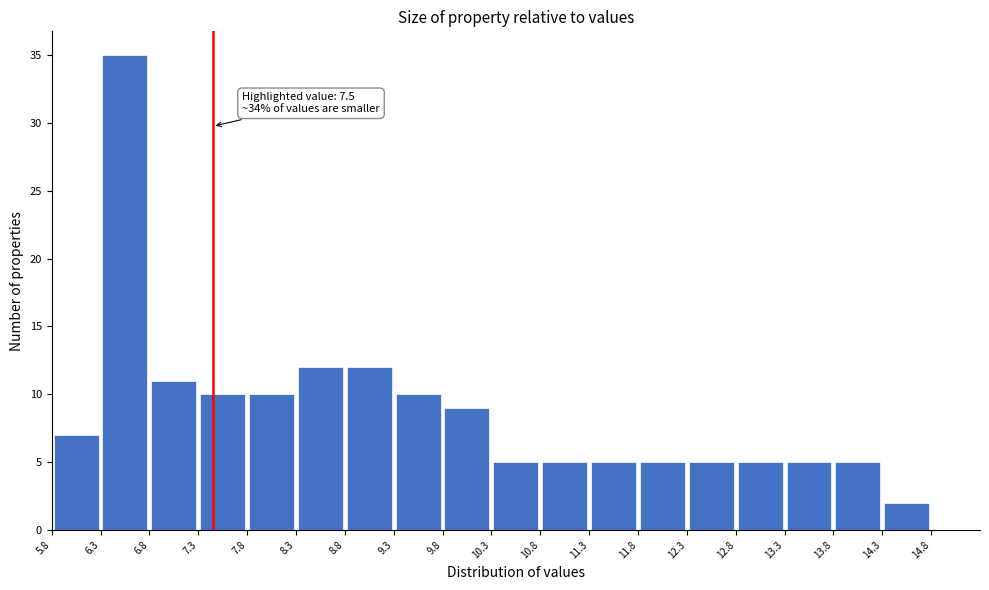

Over which range of the x-axis is the bar tallest?

6.35 to 6.85